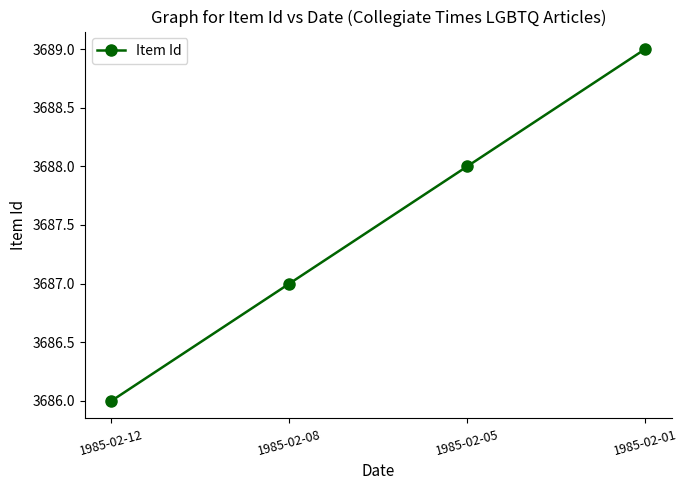

List the labels in order of value, largest first.

1985-02-01, 1985-02-05, 1985-02-08, 1985-02-12